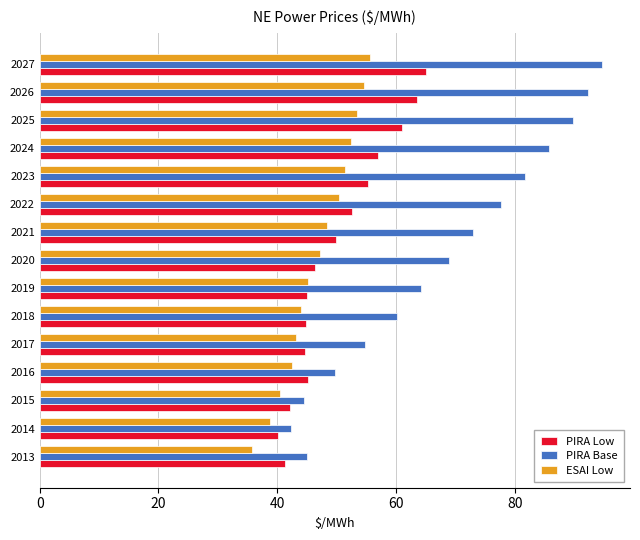

At which category does the chart reach its peak across all series?

2027